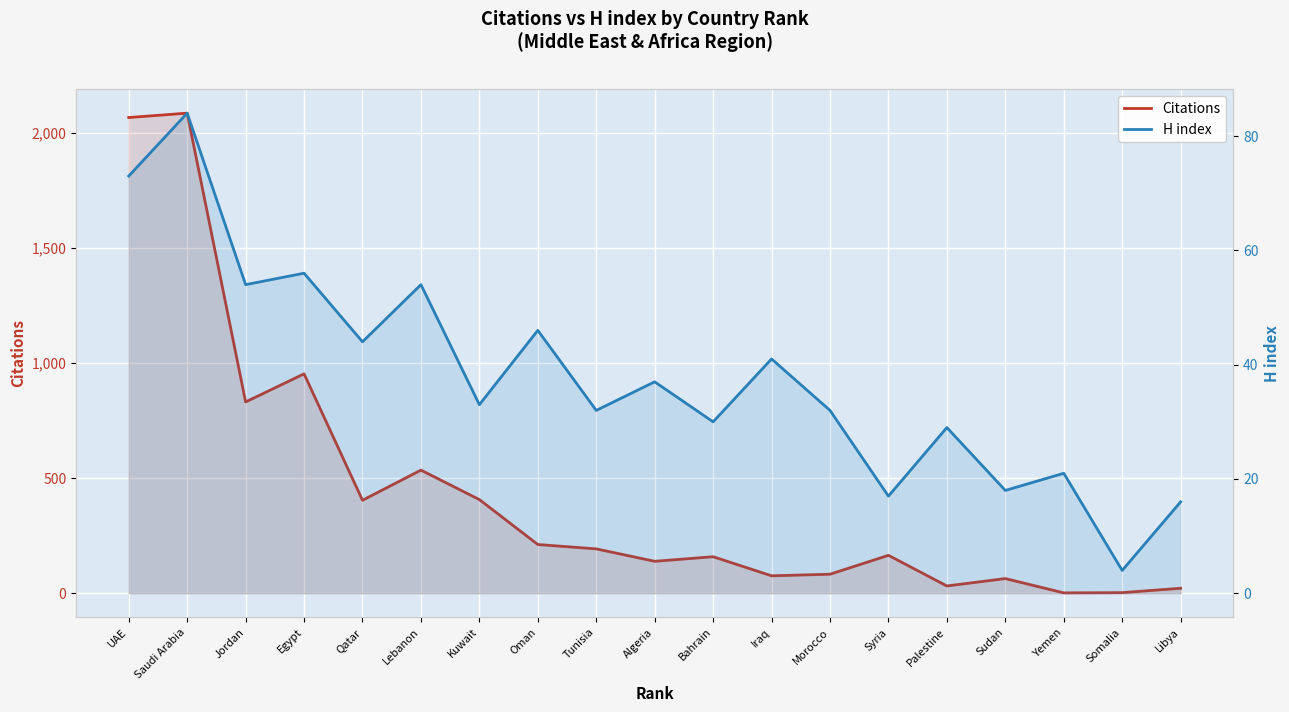

What is the average value of the H index series?

38